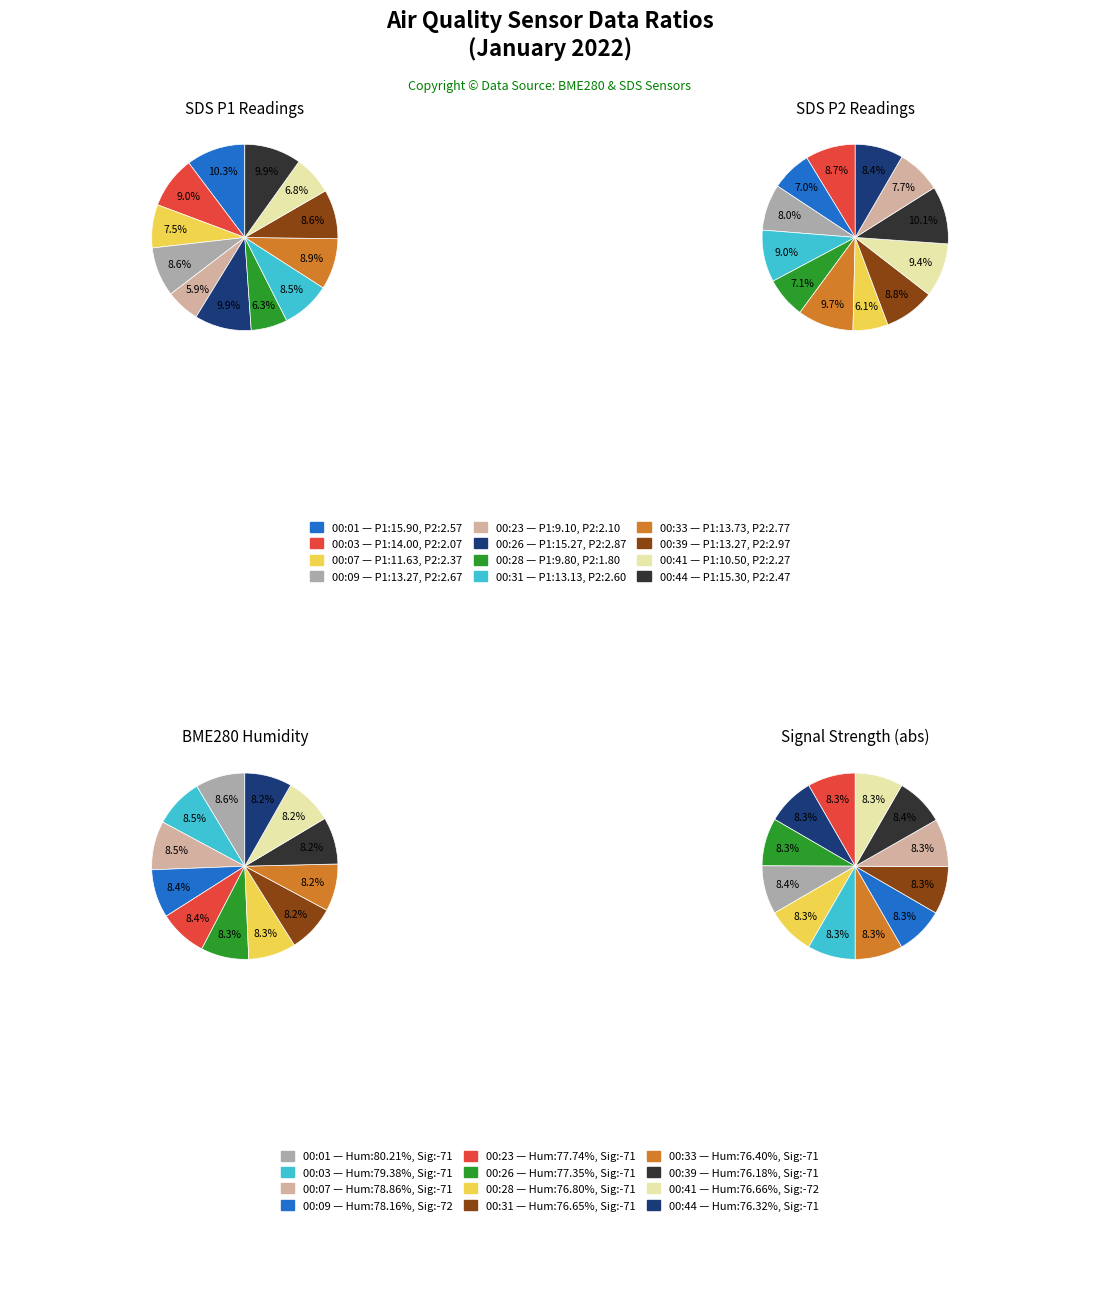

What is the total percentage of 00:41 and 00:28?

13.1%